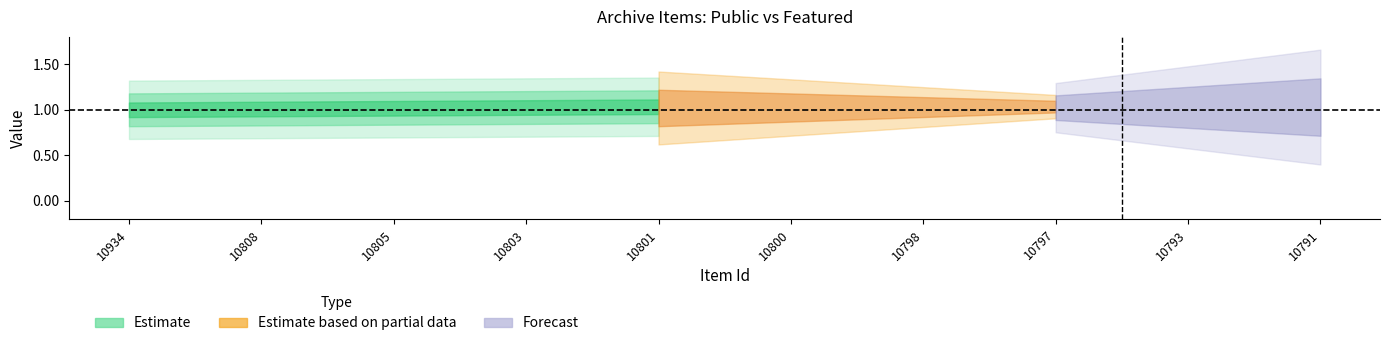

Rank the categories by public value from highest to lowest.

10934, 10808, 10805, 10803, 10801, 10800, 10798, 10797, 10793, 10791